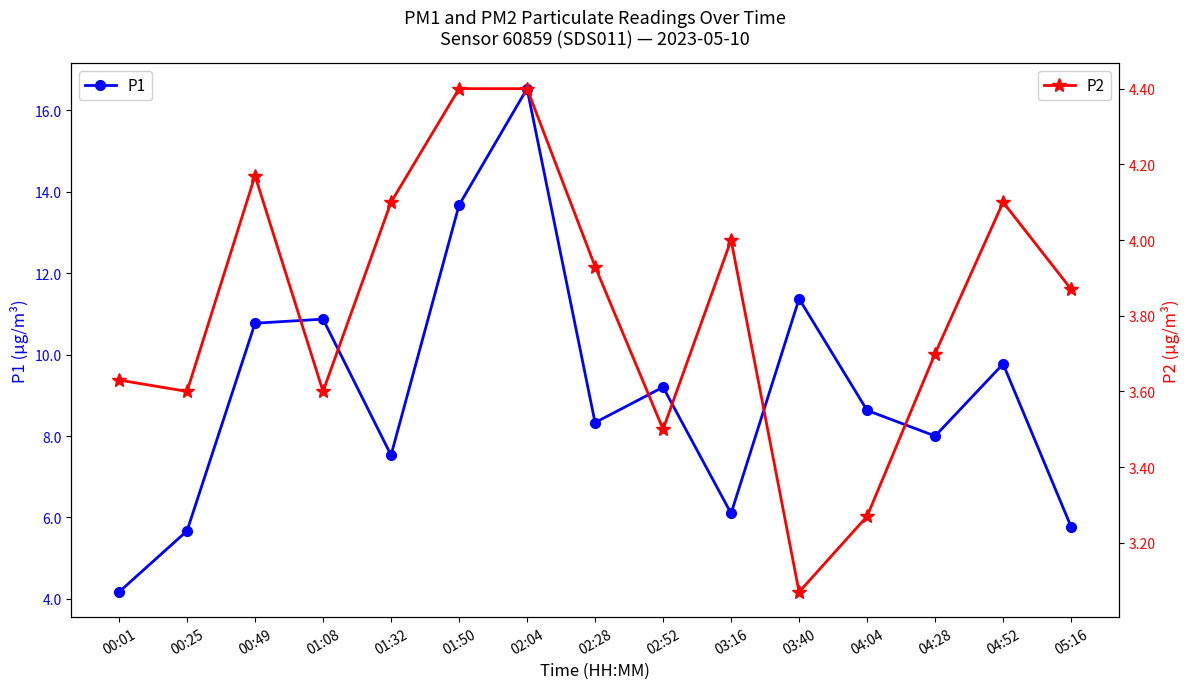

How many lines are shown in the chart?

2